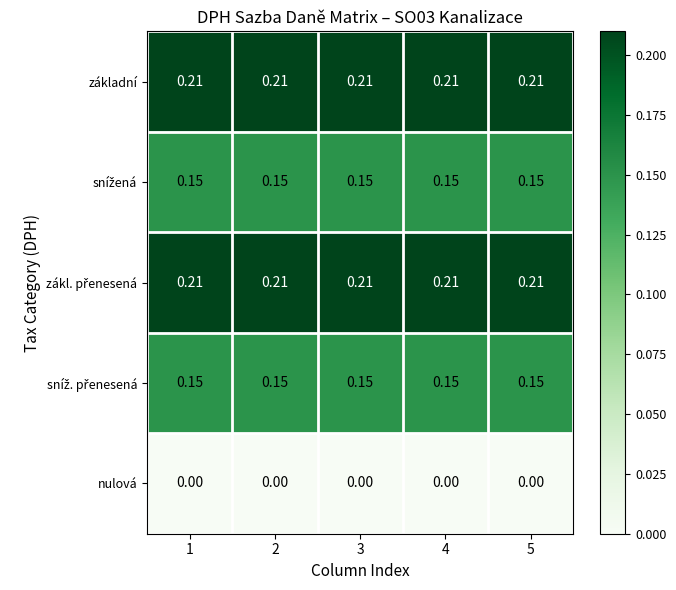

Count the number of data series in this chart.

5